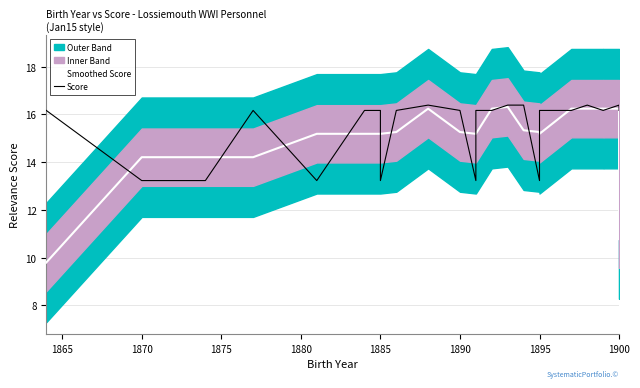

Reading left to right, list all the values displayed in this chart.

Smoothed Score: 9.8	14.2	14.2	14.2	15.2	15.2	15.2	15.2	15.3	16.2	15.3	15.2	15.2	16.2	16.3	15.3	15.3	15.2	16.2	16.2	16.2	16.2	16.2	16.2	10.8
Score: 16.2	13.2	13.2	16.2	13.2	16.2	16.2	13.2	16.2	16.4	16.2	13.2	16.2	16.2	16.4	16.4	13.2	16.2	16.2	16.4	16.2	16.2	16.4	16.2	16.2